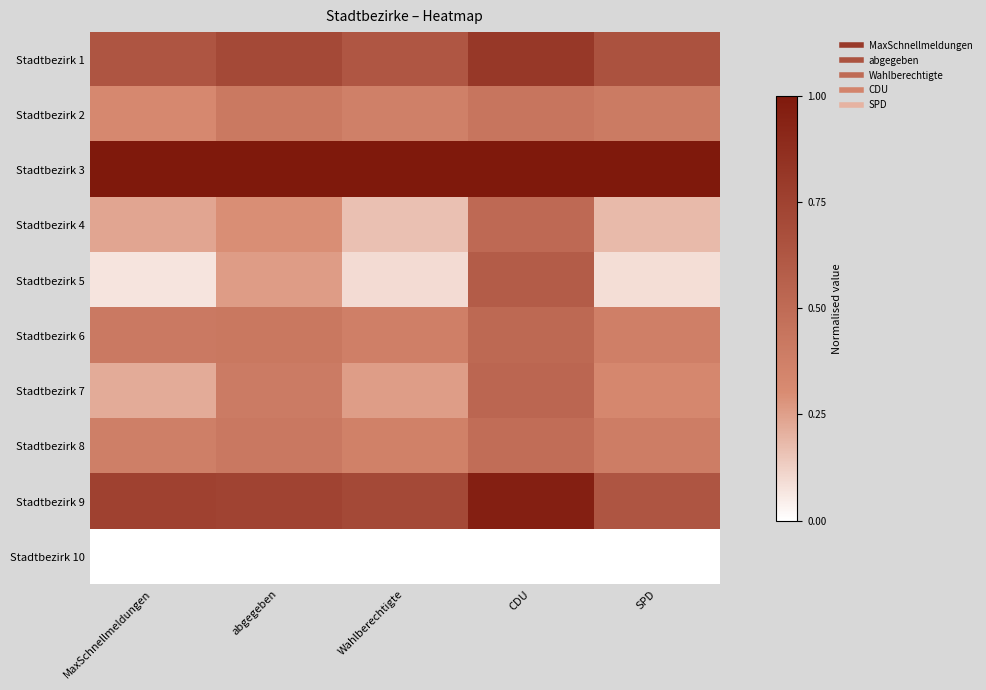

Reading left to right, transcribe all the data shown in this chart.

Stadtbezirk 1: MaxSchnellmeldungen=0.6	abgegeben=0.7	Wahlberechtigte=0.6	CDU=0.8	SPD=0.7
Stadtbezirk 2: MaxSchnellmeldungen=0.3	abgegeben=0.4	Wahlberechtigte=0.4	CDU=0.4	SPD=0.4
Stadtbezirk 3: MaxSchnellmeldungen=1.0	abgegeben=1.0	Wahlberechtigte=1.0	CDU=1.0	SPD=1.0
Stadtbezirk 4: MaxSchnellmeldungen=0.2	abgegeben=0.3	Wahlberechtigte=0.2	CDU=0.5	SPD=0.2
Stadtbezirk 5: MaxSchnellmeldungen=0.1	abgegeben=0.3	Wahlberechtigte=0.1	CDU=0.6	SPD=0.1
Stadtbezirk 6: MaxSchnellmeldungen=0.4	abgegeben=0.4	Wahlberechtigte=0.4	CDU=0.5	SPD=0.4
Stadtbezirk 7: MaxSchnellmeldungen=0.2	abgegeben=0.4	Wahlberechtigte=0.3	CDU=0.5	SPD=0.3
Stadtbezirk 8: MaxSchnellmeldungen=0.4	abgegeben=0.4	Wahlberechtigte=0.4	CDU=0.5	SPD=0.4
Stadtbezirk 9: MaxSchnellmeldungen=0.8	abgegeben=0.7	Wahlberechtigte=0.7	CDU=1.0	SPD=0.6
Stadtbezirk 10: MaxSchnellmeldungen=0.0	abgegeben=0.0	Wahlberechtigte=0.0	CDU=0.0	SPD=0.0